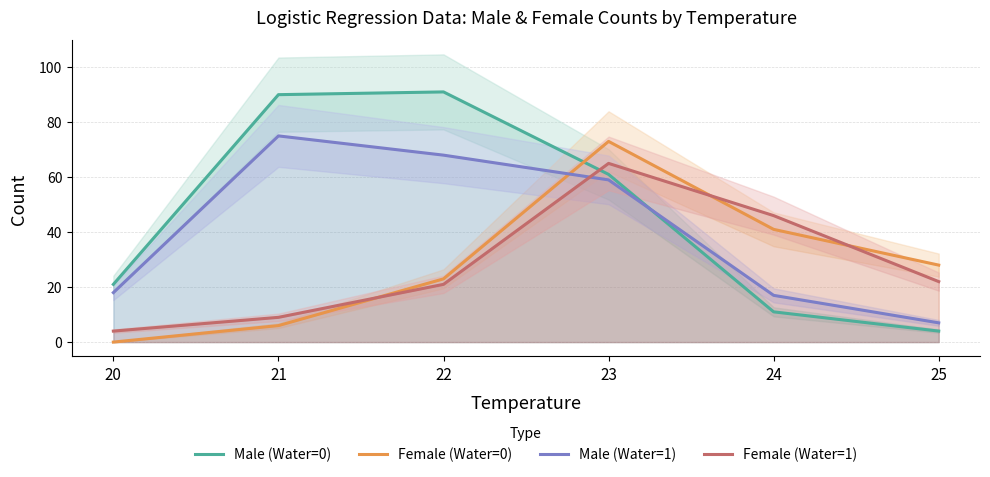

What are all the series names shown in the legend?

Male (Water=0), Female (Water=0), Male (Water=1), Female (Water=1)